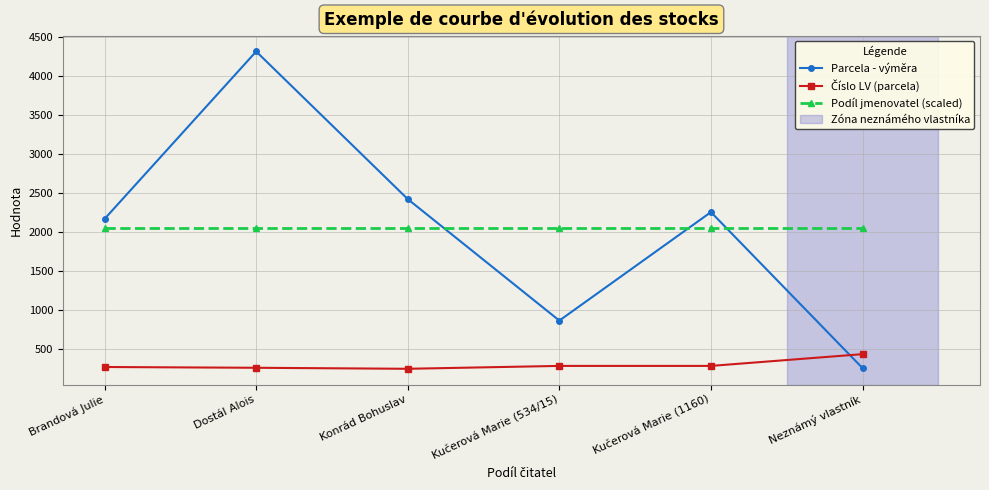

Which series ends up on top after the final intersection of Podíl jmenovatel (scaled) and Parcela - výměra?

Podíl jmenovatel (scaled)